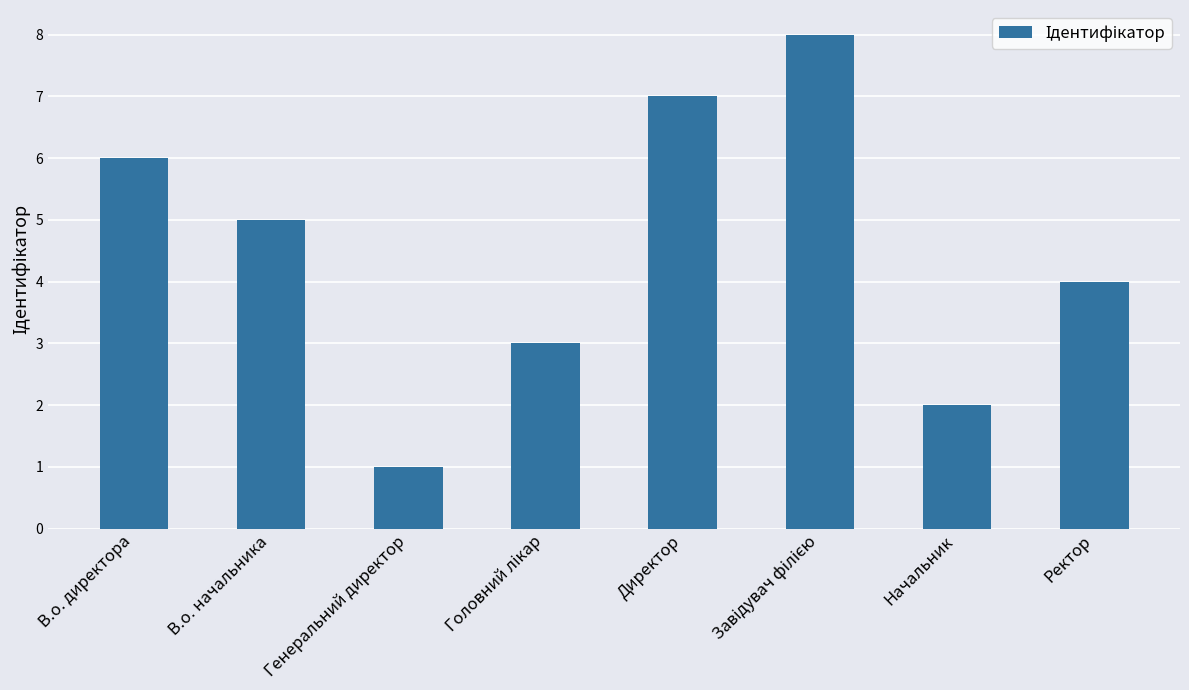

Reading left to right, extract all data points from this chart.

6	5	1	3	7	8	2	4